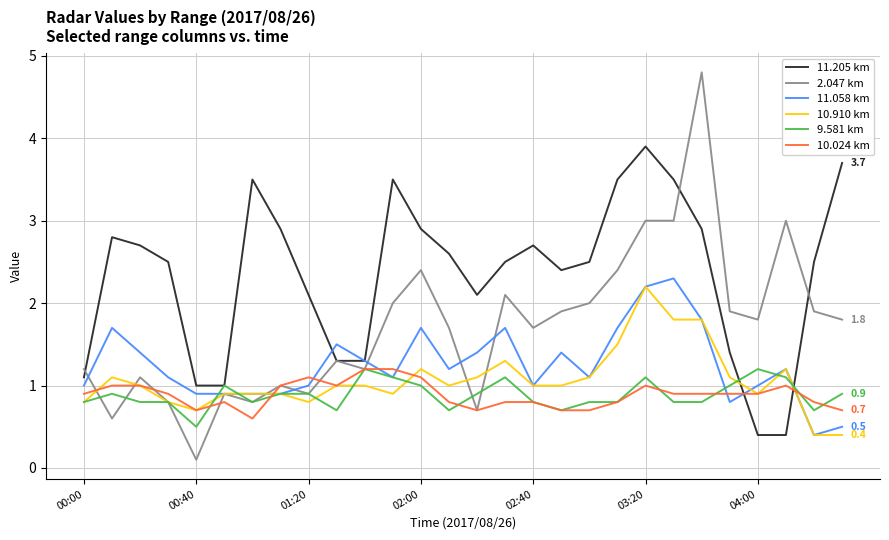

What is the lowest value of the 11.058 km series?

0.4